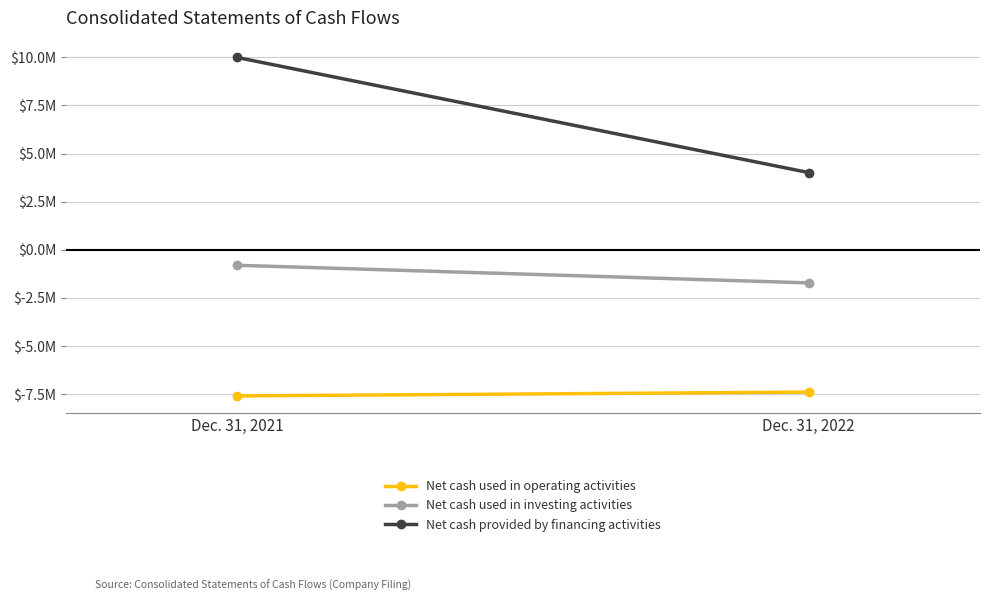

What is the smallest value displayed?

-7597719